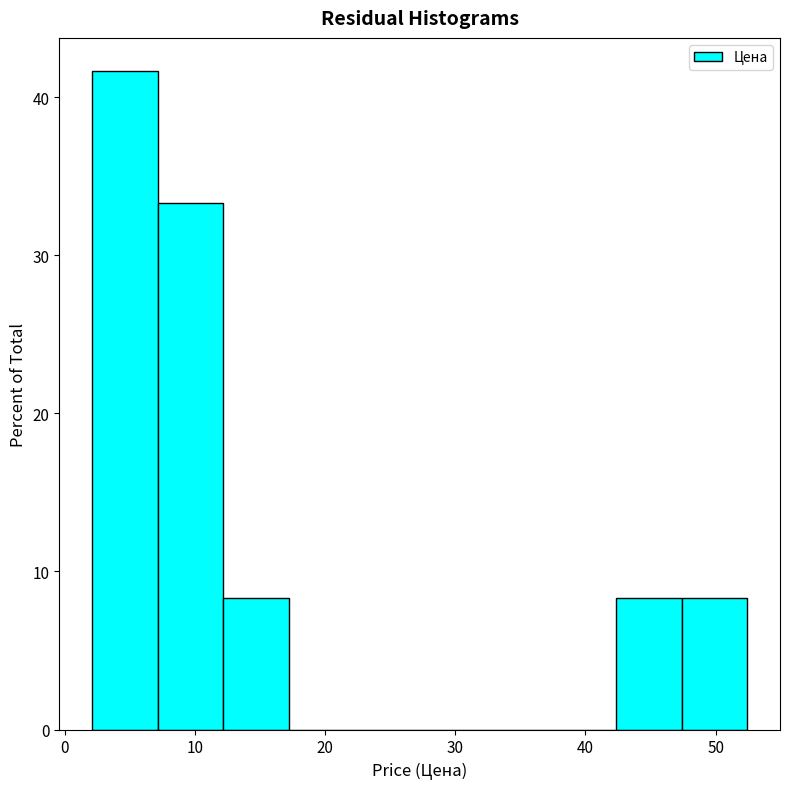

Reading left to right, transcribe this chart: for each bar, give the range it covers on the x-axis and its height. Neither the bar edges nor the heights are printed on the chart, so give them approximately, as read against the axes.

2 to 7: 42
7 to 12: 33
12 to 17: 8
17 to 22: 0
22 to 27: 0
27 to 32: 0
32 to 37: 0
37 to 42: 0
42 to 47: 8
47 to 52: 8